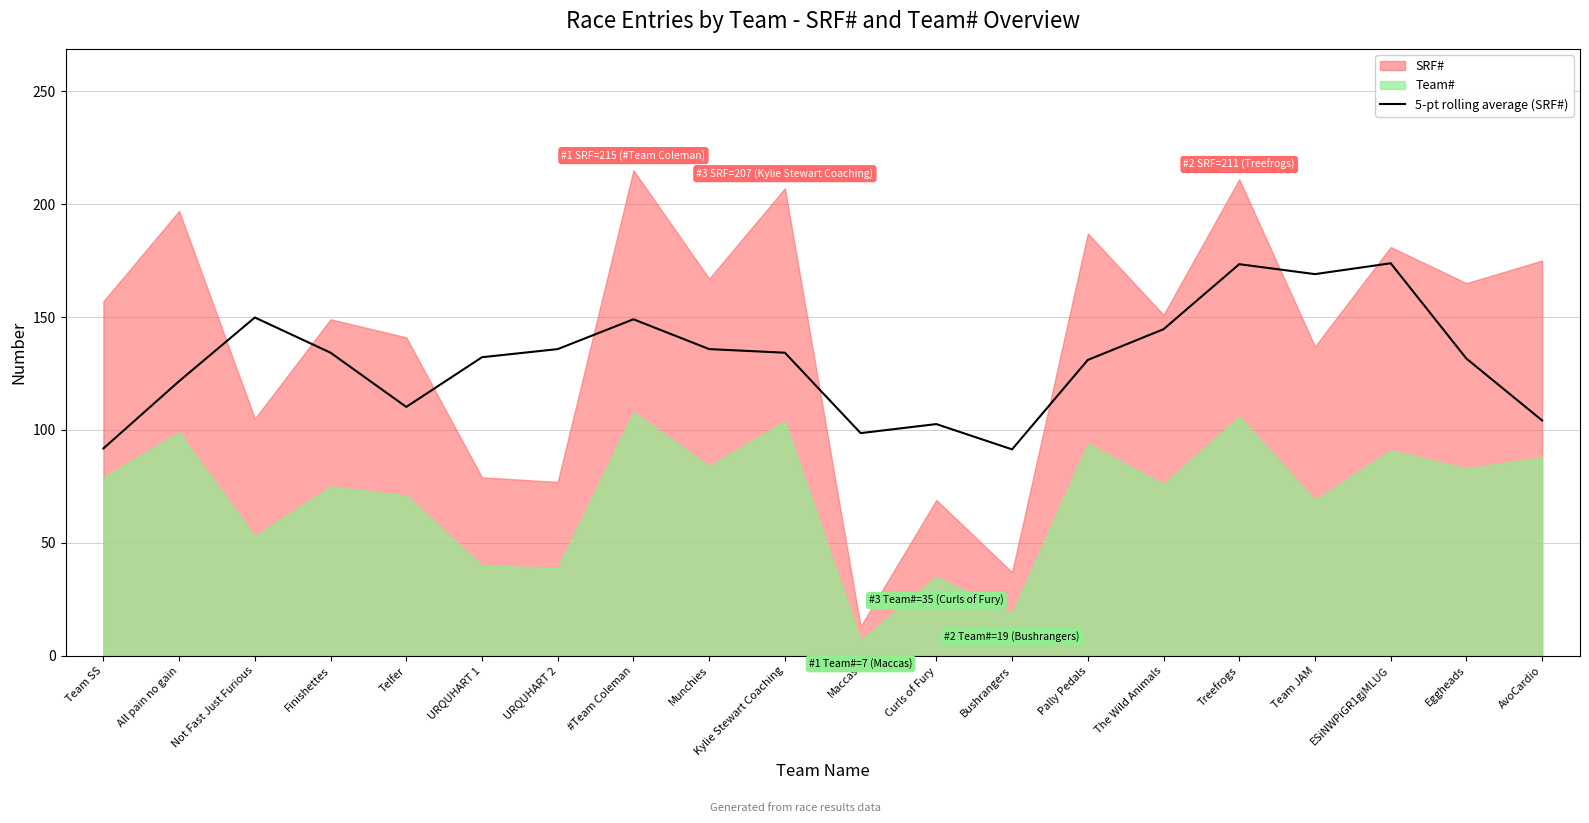

List the labels in order of value, largest first.

ESiNWPiGR1gjMLUG, Treefrogs, Team JAM, Not Fast Just Furious, #Team Coleman, The Wild Animals, URQUHART 2, Munchies, Finishettes, Kylie Stewart Coaching, URQUHART 1, Eggheads, Pally Pedals, All pain no gain, Telfer, AvoCardio, Curls of Fury, Maccas, Team SS, Bushrangers